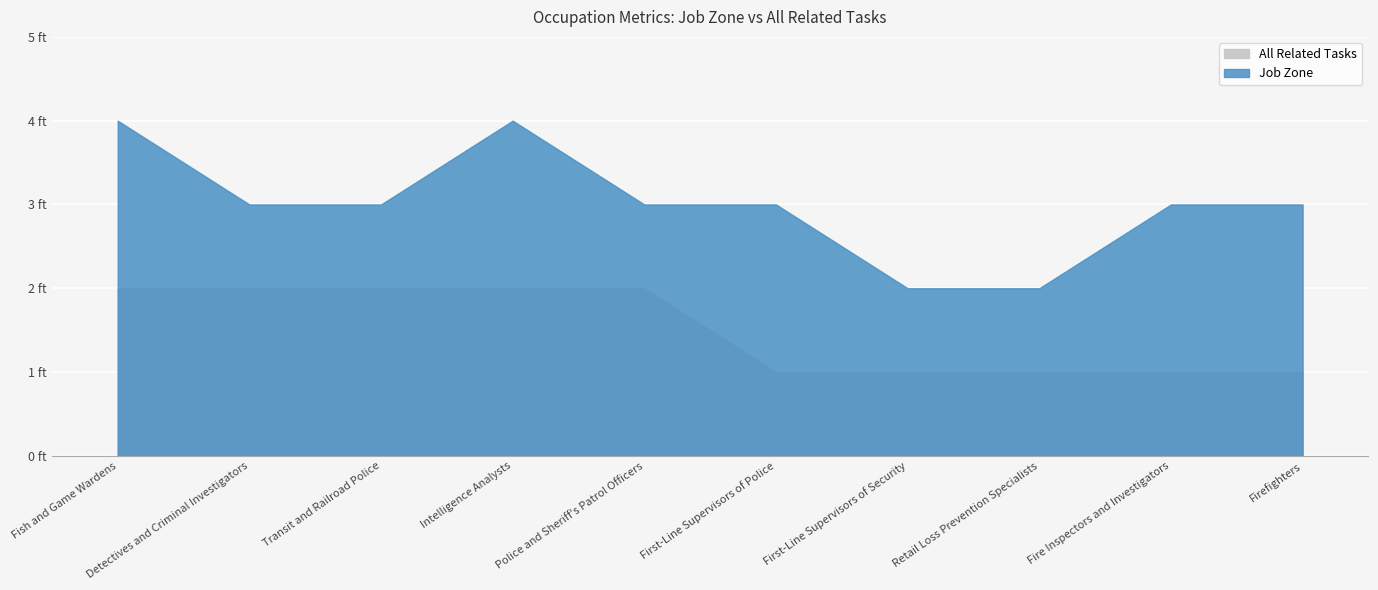

Is the value of All Related Tasks at First-Line Supervisors of Security greater than the value of Job Zone at First-Line Supervisors of Security?

No